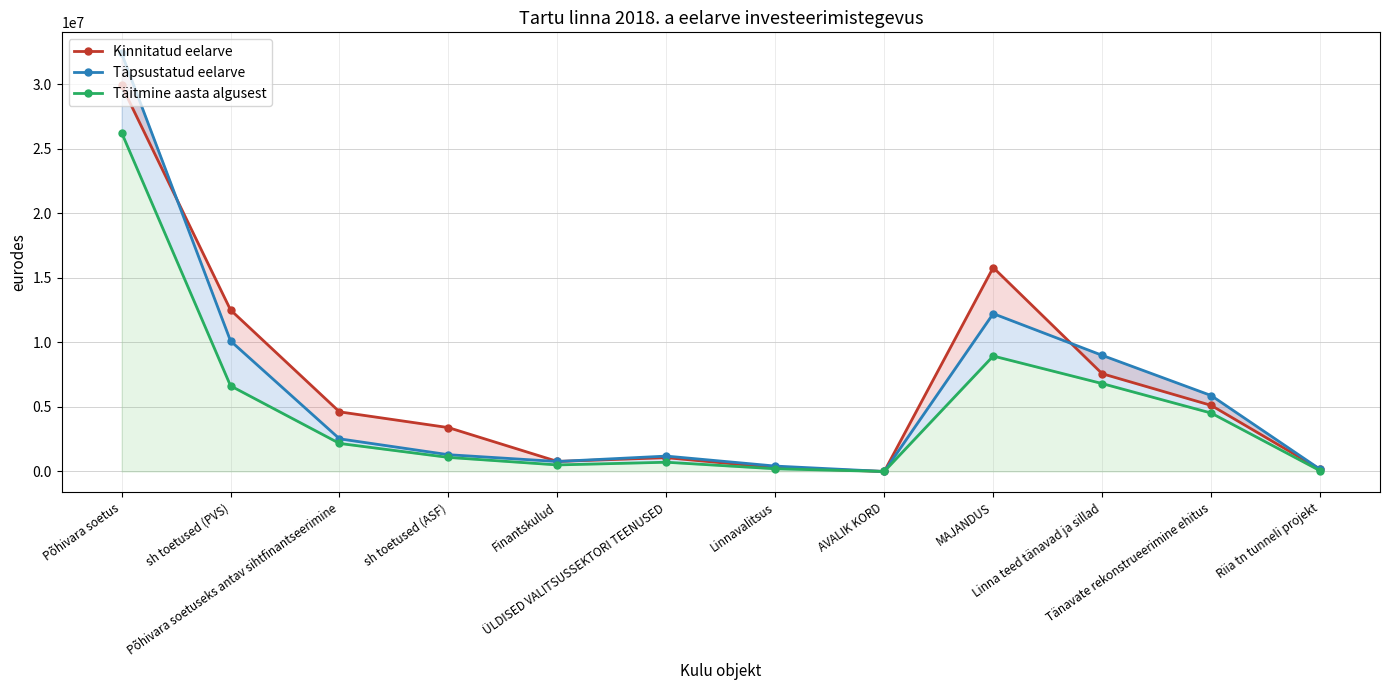

Reading left to right, transcribe all the data shown in this chart.

Kinnitatud eelarve: 29914015	12520235	4621965	3400000	777901	1070233	292332	0	15805848	7578000	5125000	170000
Täpsustatud eelarve: 32413841	10116480	2531645	1300000	773891	1192379	418488	0	12233229	9001500	5886910	170000
Täitmine aasta algusest: 26266422	6636415	2173978	1090552	507607	717263	209656	1624	8947988	6812546	4529125	57336